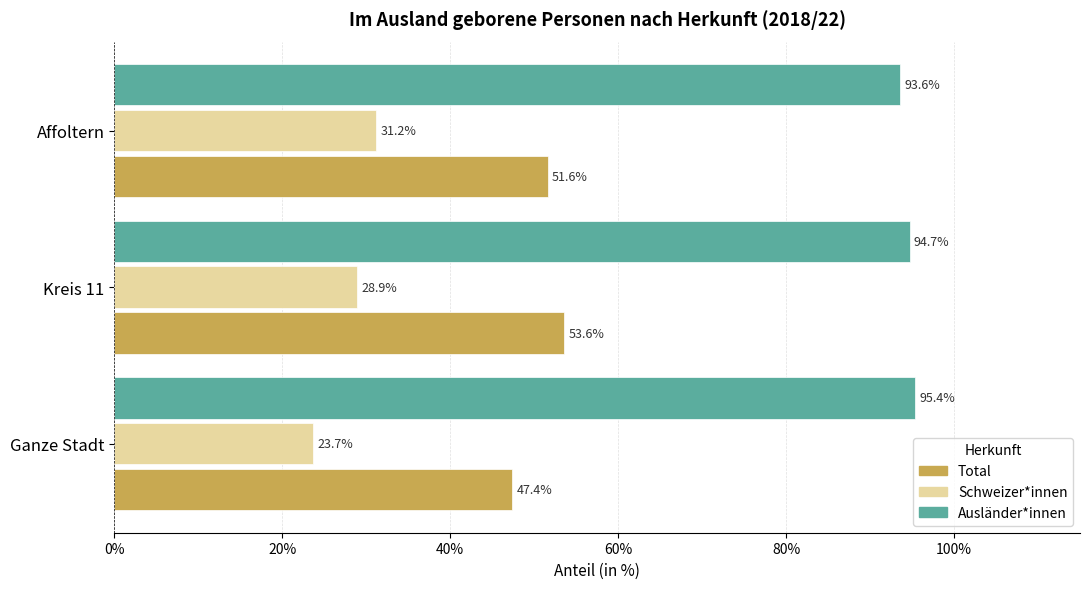

Count the number of categories in the chart.

3